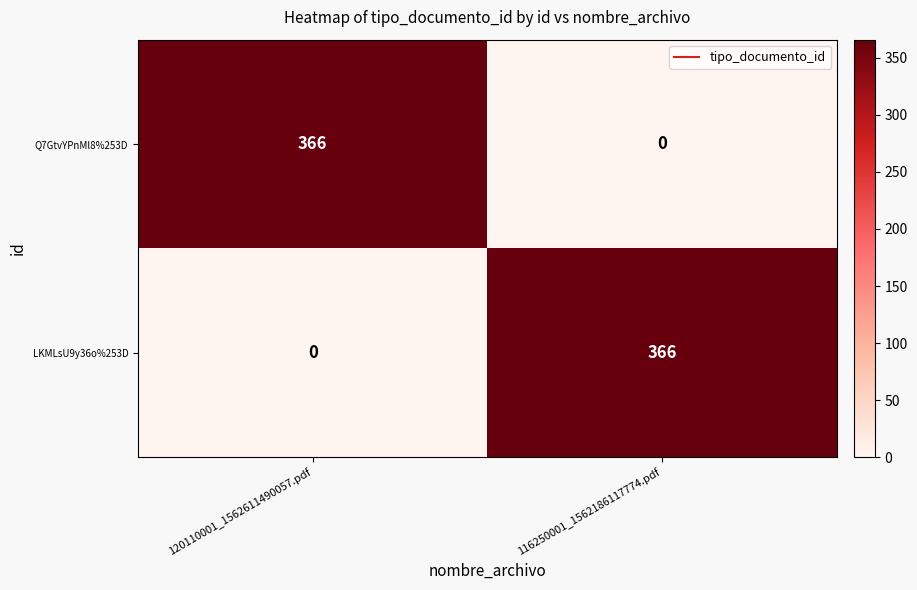

The Q7GtvYPnMl8%253D series shows 366 at 120110001_1562611490057.pdf. True or false?

True